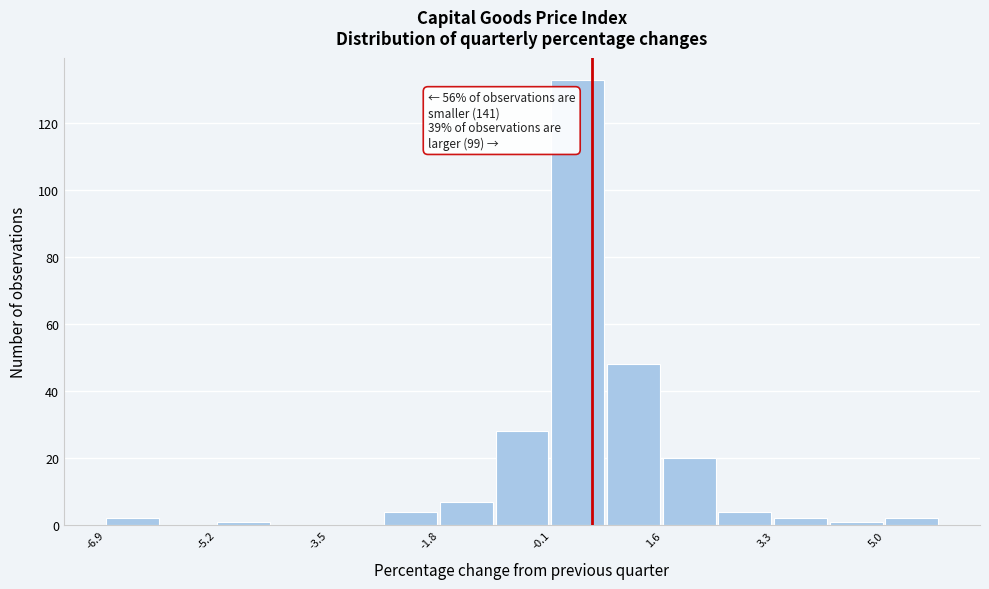

Which range on the x-axis has the tallest bar?

-0.2 to 0.8